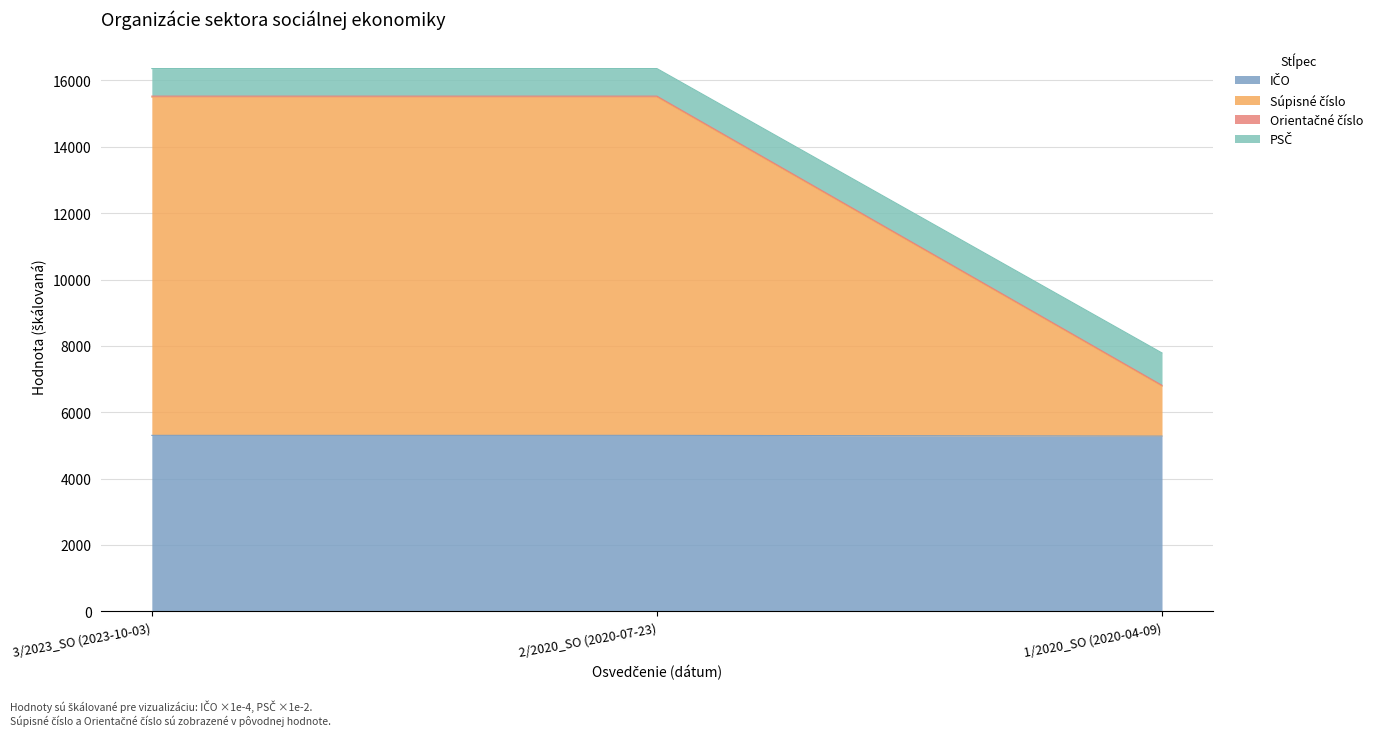

The value of PSČ at 1/2020_SO (2020-04-09) is 11605.3. True or false?

False